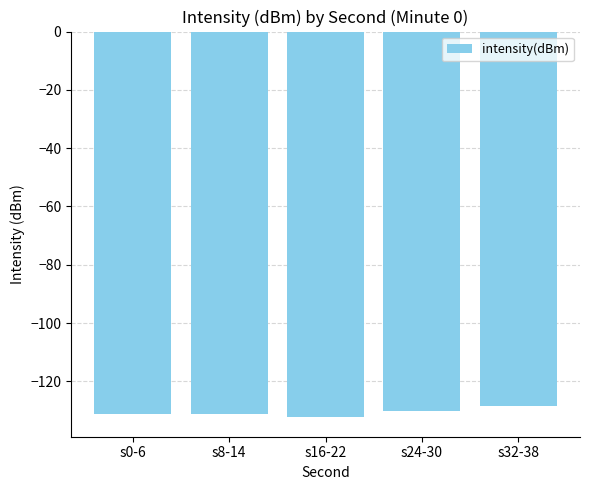

What position from the left is s32-38?

5